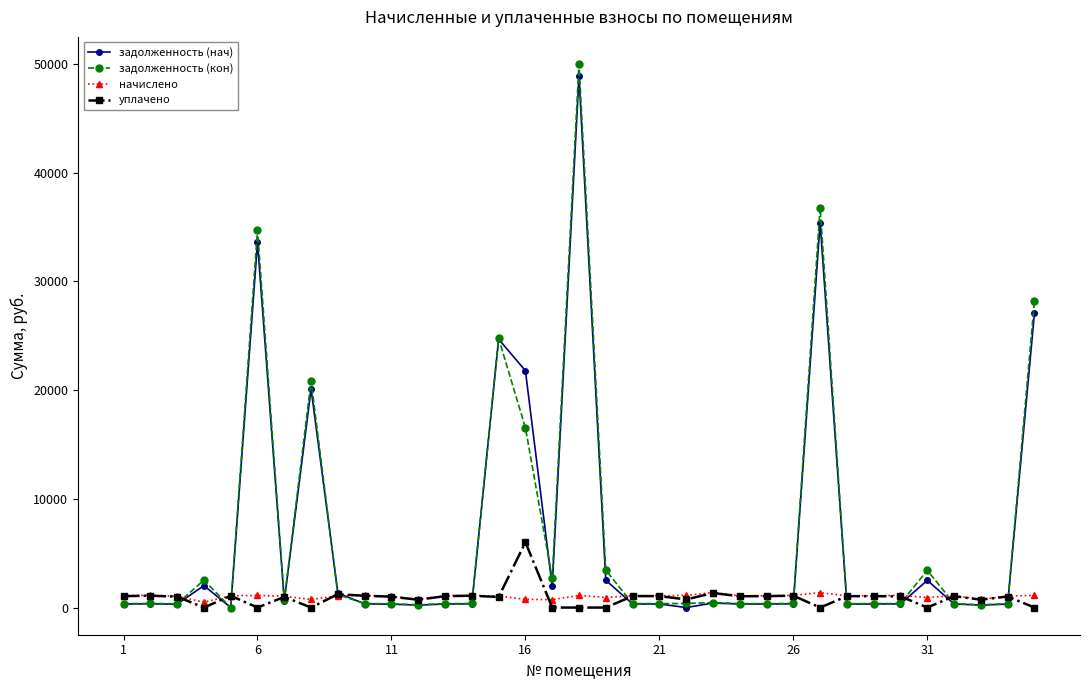

Which series has the widest spread of values?

задолженность (кон)